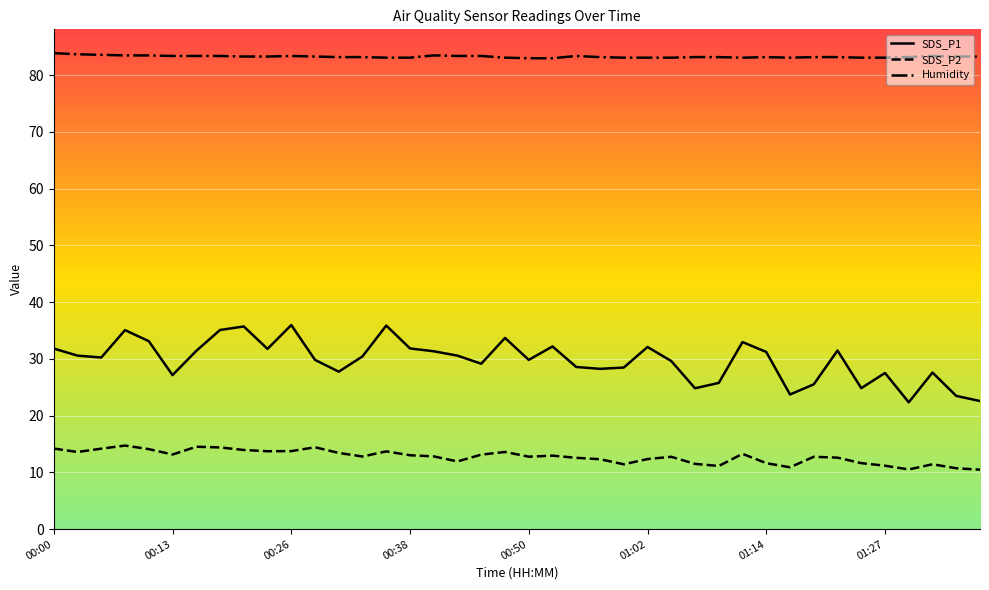

List the series in order of their overall mean, lowest first.

SDS_P2, SDS_P1, Humidity